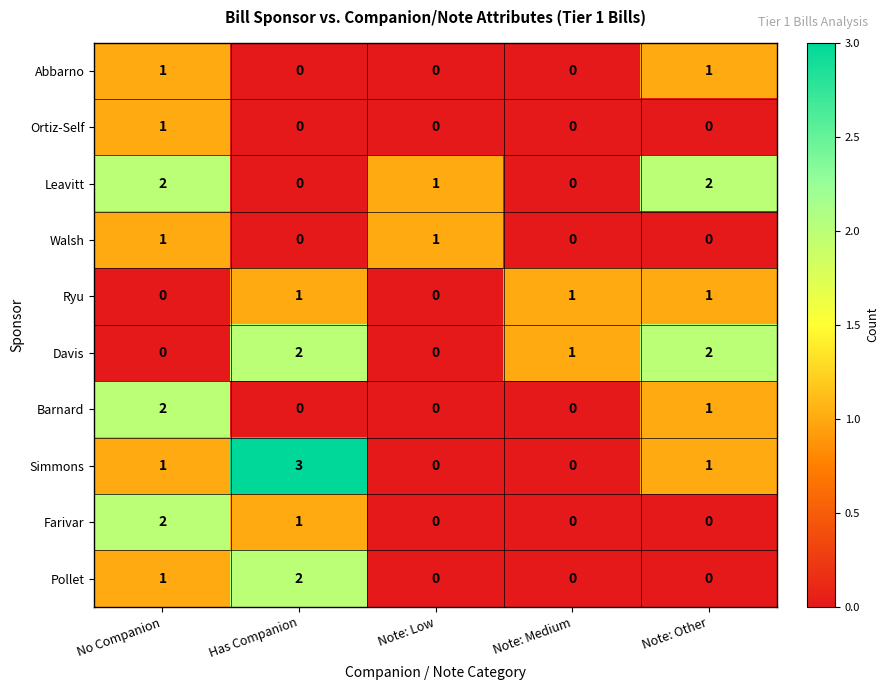

How many positive values does the Abbarno series have?

2